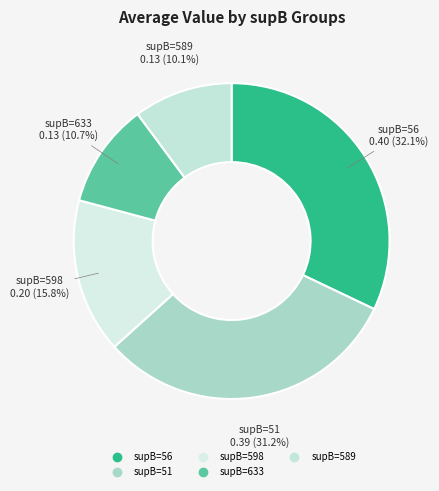

How many segments does this pie chart have?

5